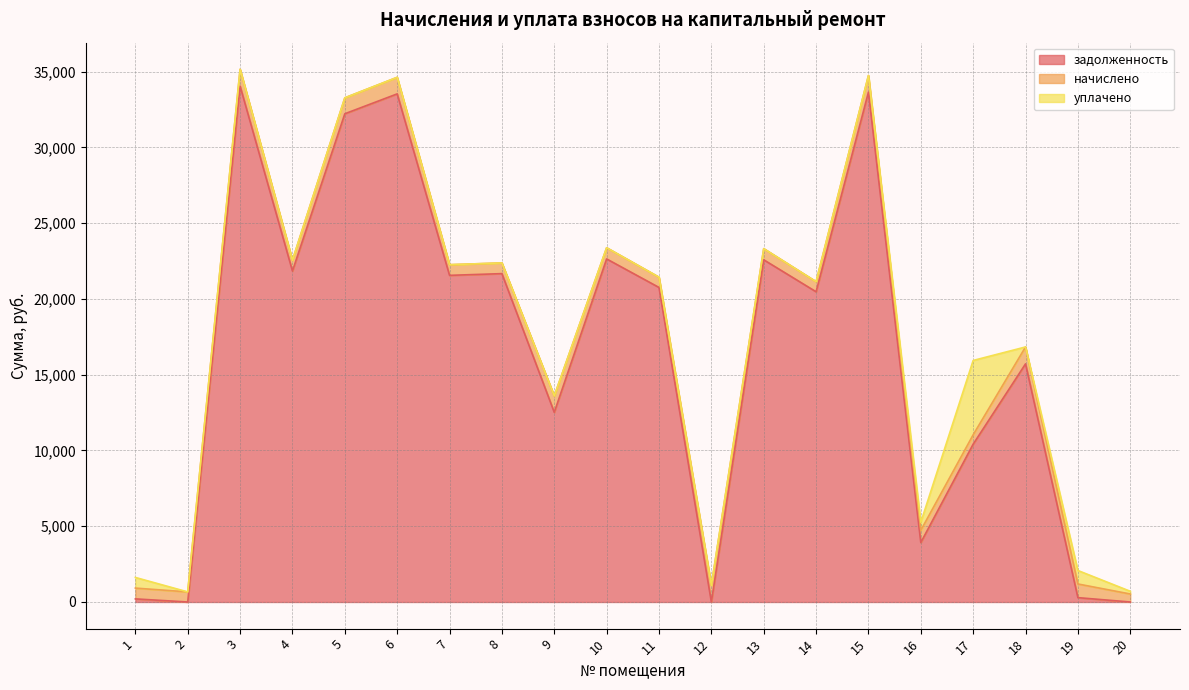

True or false: уплачено has a value of 1528.3 at 14.

False